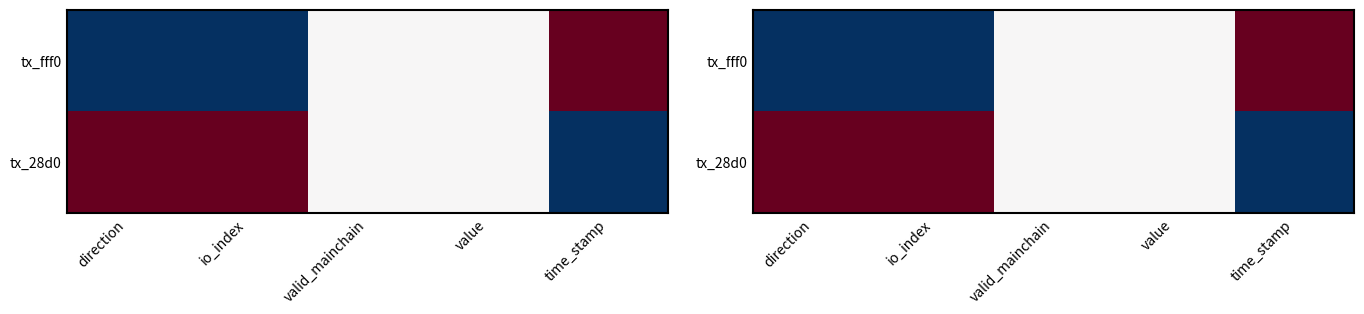

The value of tx_fff0 at valid_mainchain is 0. True or false?

True